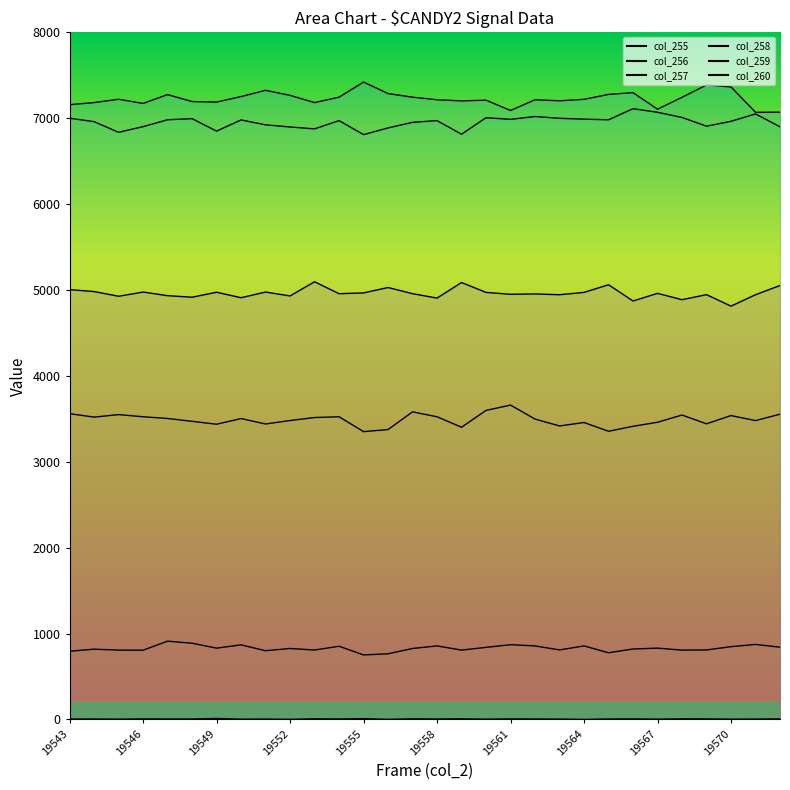

Does the chart have visible grid lines?

No